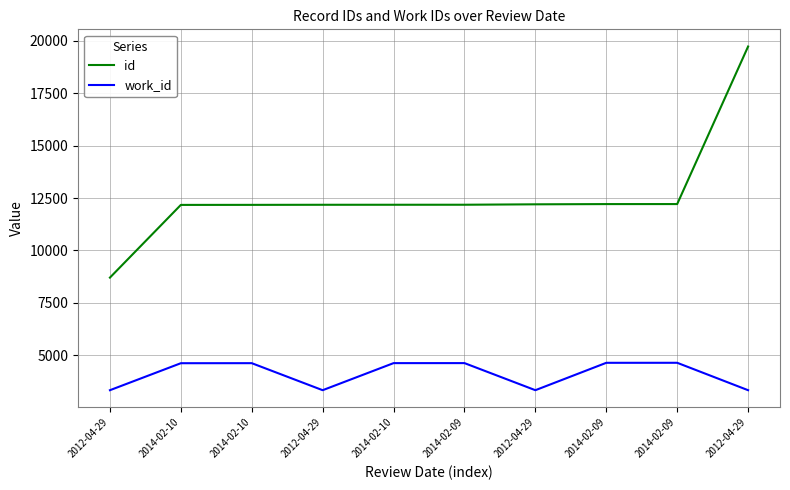

How many lines are shown in the chart?

2